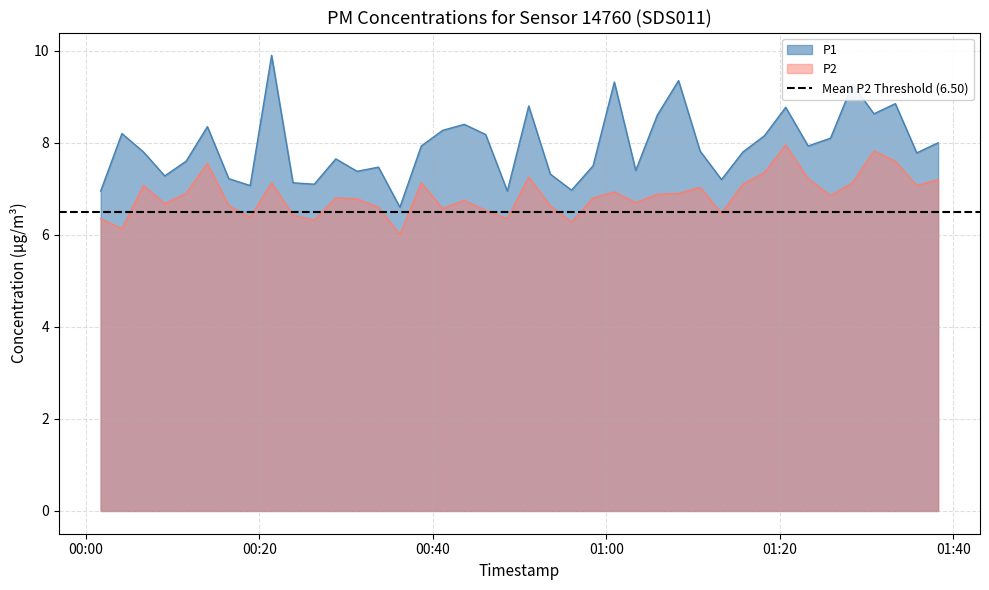

What is the sum of the P2 values at 2023-06-26T00:36:12 and 2023-06-26T01:00:55?

12.9